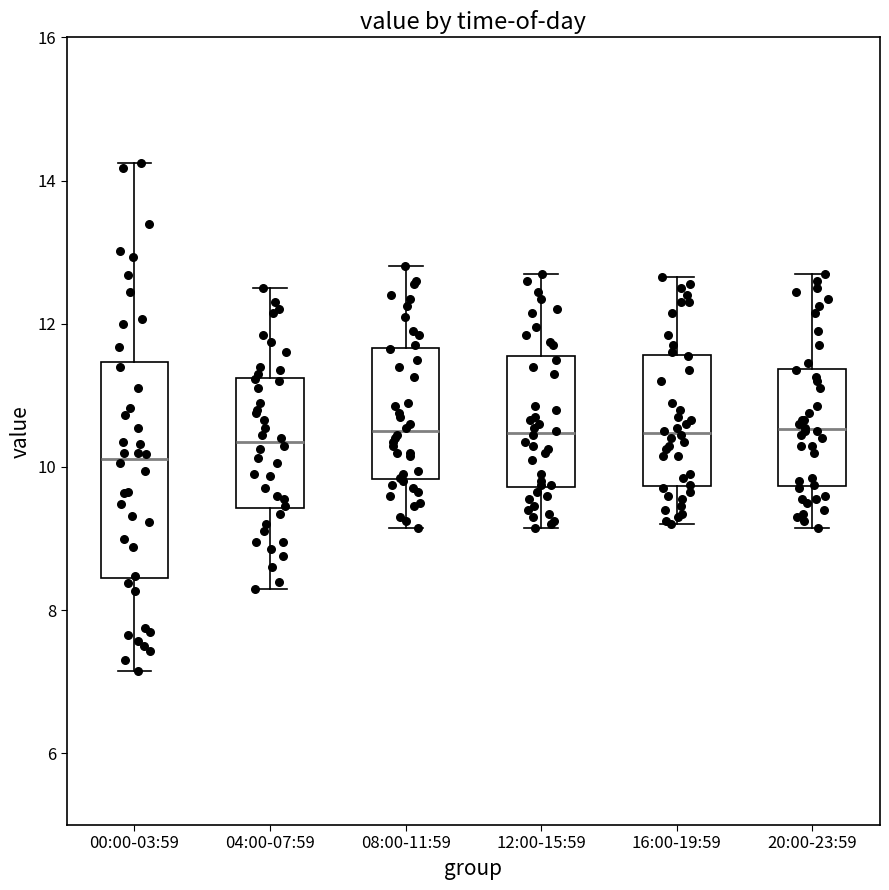

Reading left to right, transcribe this box plot: for each box, give where its median line is, the range the box spans, and where its two whiskers end, as read against the y-axis. The values are not printed on the chart, so give them approximately, as read against the axis.

00:00-03:59: median 10.2, box 8.4 to 11.4, whiskers 7.2 to 14.2
04:00-07:59: median 10.4, box 9.4 to 11.2, whiskers 8.4 to 12.6
08:00-11:59: median 10.6, box 9.8 to 11.6, whiskers 9.2 to 12.8
12:00-15:59: median 10.4, box 9.8 to 11.6, whiskers 9.2 to 12.8
16:00-19:59: median 10.4, box 9.8 to 11.6, whiskers 9.2 to 12.6
20:00-23:59: median 10.6, box 9.8 to 11.4, whiskers 9.2 to 12.8